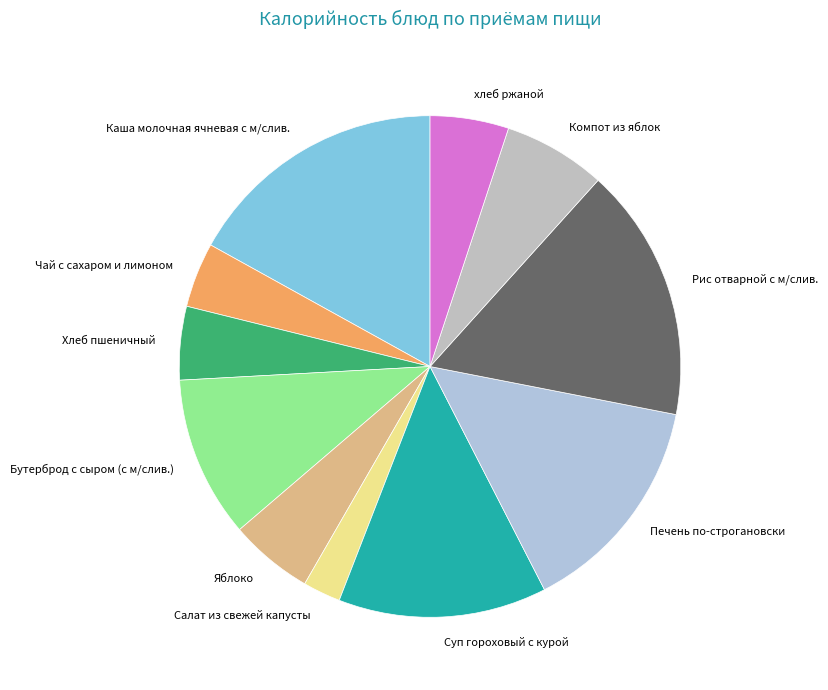

Is it true that Бутерброд с сыром (с м/слив.) is 1% of the pie?

False